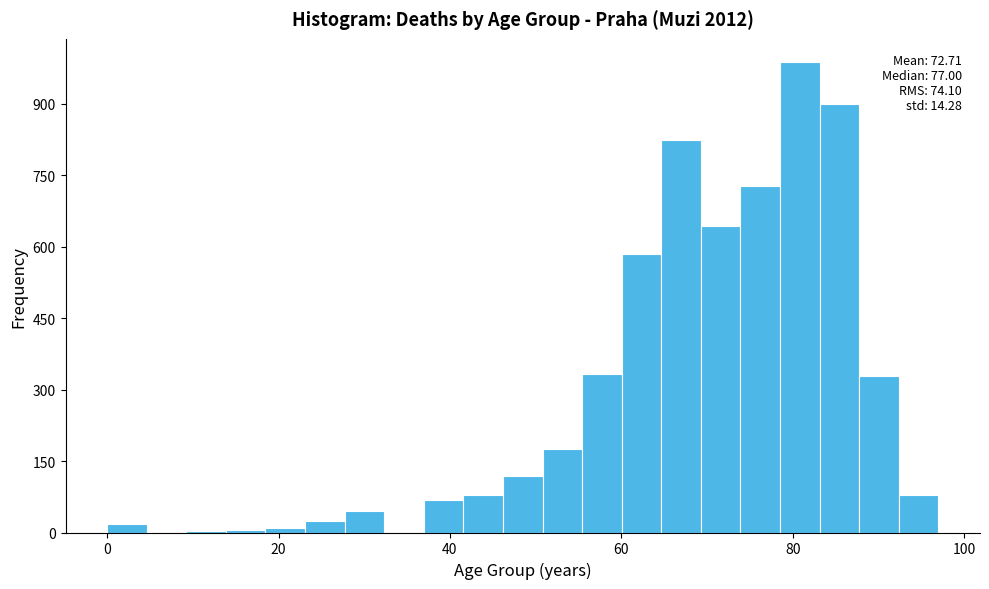

Read against the x-axis, roughly where is the centre of the tallest bar?

80